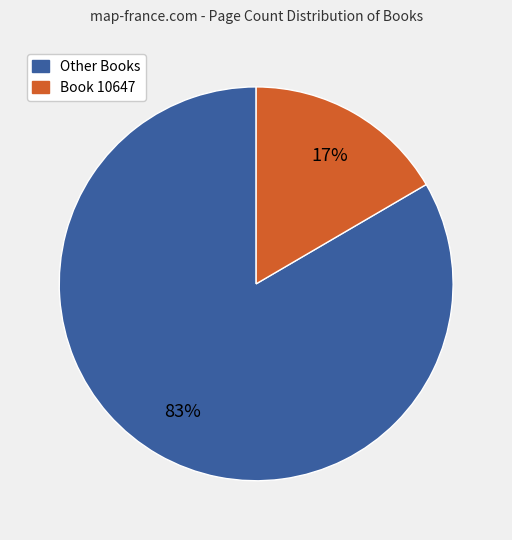

What percentage is the Other Books slice, to the nearest percent?

83%